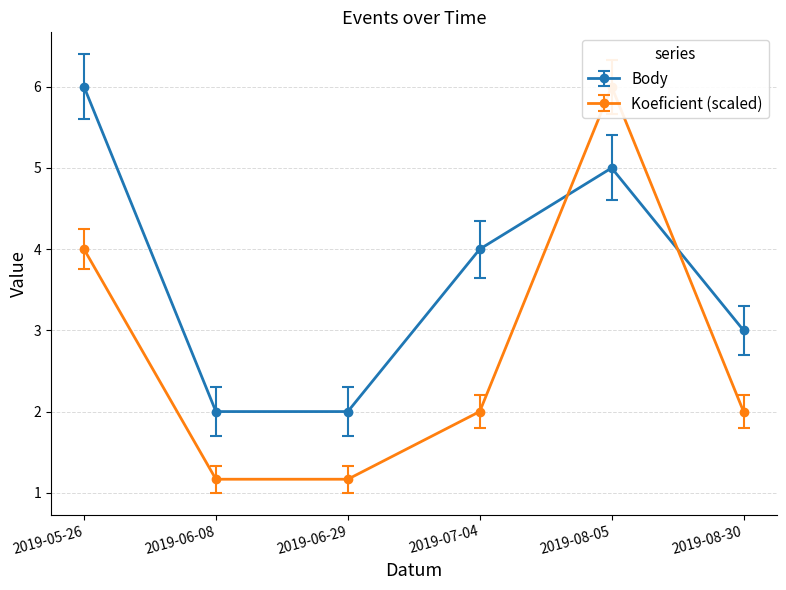

What is the maximum value for Body?

6